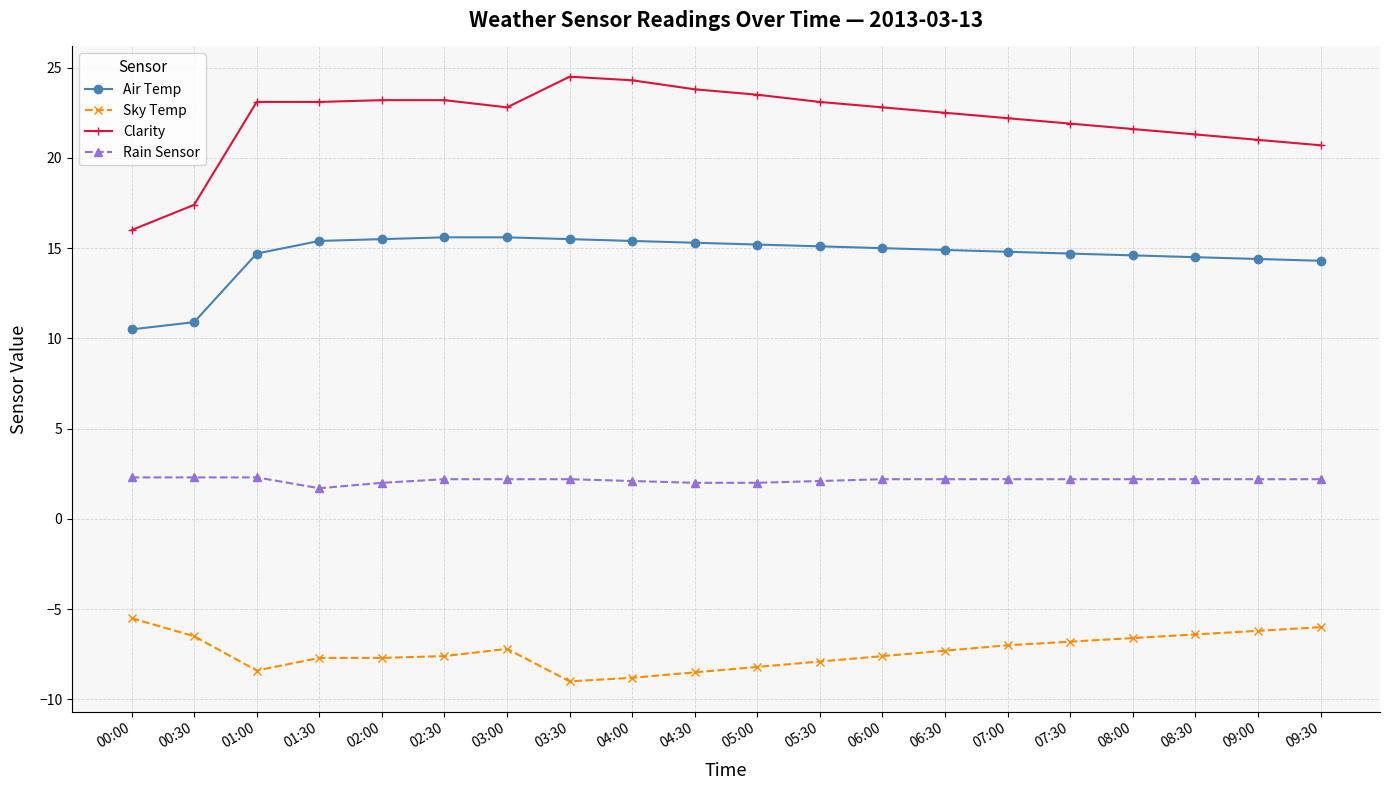

What is the difference between the highest and lowest values at 04:30?

32.3